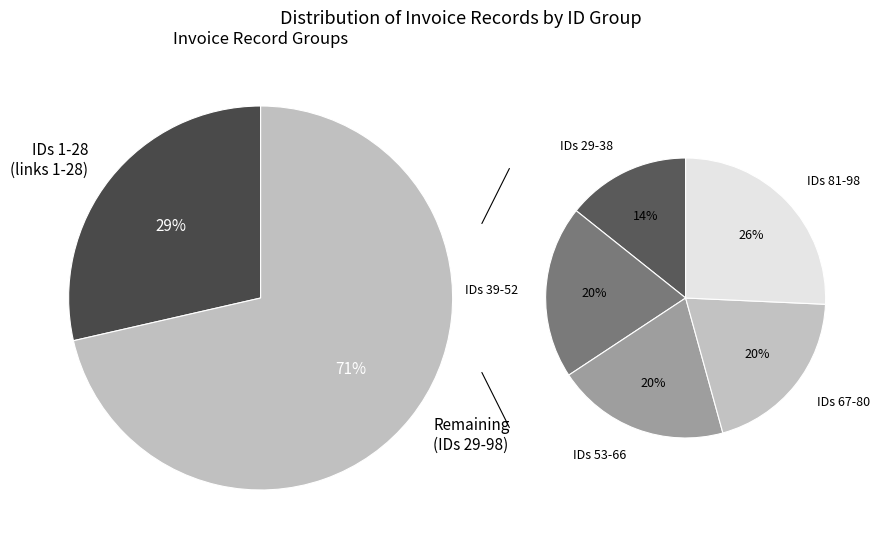

How many slices are in this pie chart?

7